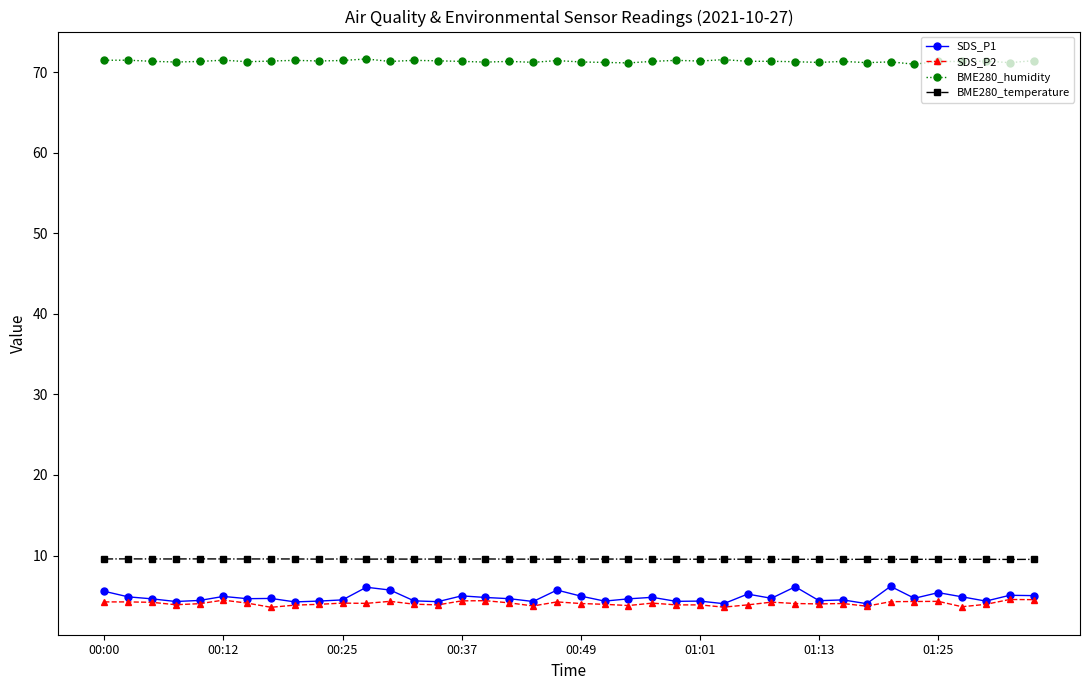

What is the highest value of the BME280_humidity series?

71.6